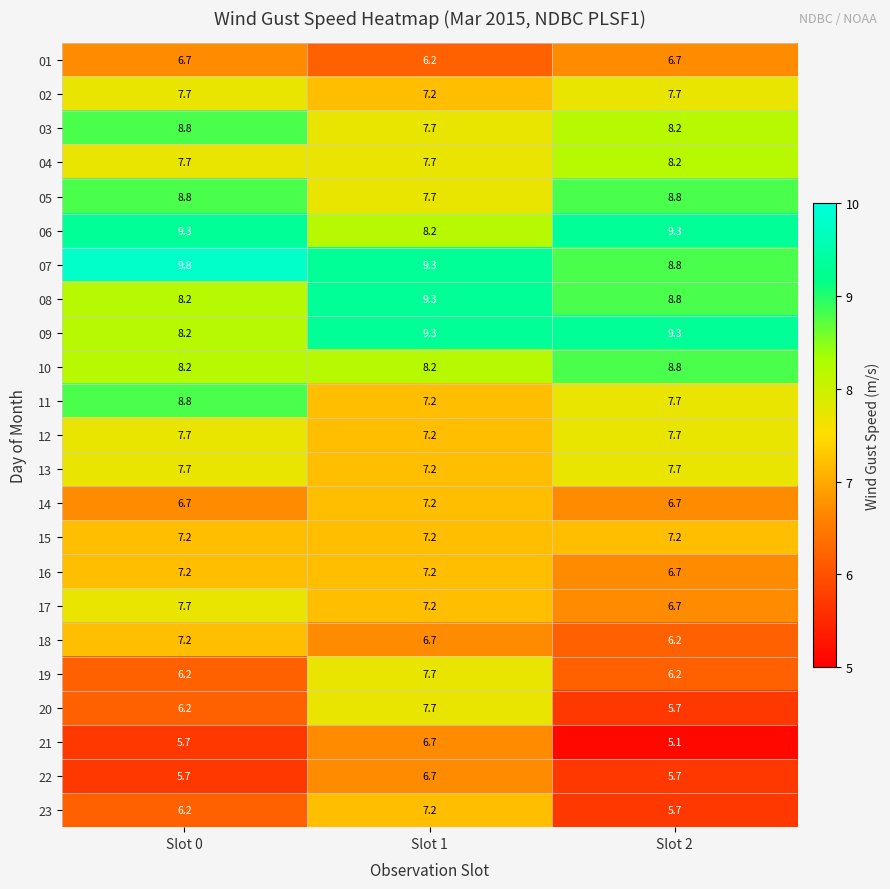

Is it true that 05 equals 8.8 at Slot 0?

True